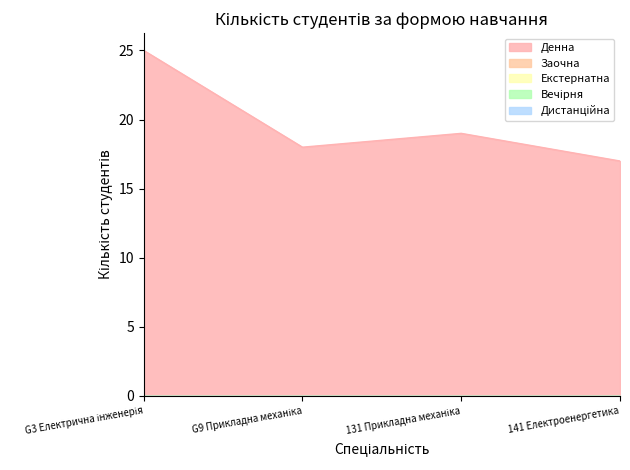

Reading left to right, list all the values displayed in this chart.

Денна: G3 Електрична інженерія=25	G9 Прикладна механіка=18	131 Прикладна механіка=19	141 Електроенергетика=17
Заочна: G3 Електрична інженерія=0	G9 Прикладна механіка=0	131 Прикладна механіка=0	141 Електроенергетика=0
Екстернатна: G3 Електрична інженерія=0	G9 Прикладна механіка=0	131 Прикладна механіка=0	141 Електроенергетика=0
Вечірня: G3 Електрична інженерія=0	G9 Прикладна механіка=0	131 Прикладна механіка=0	141 Електроенергетика=0
Дистанційна: G3 Електрична інженерія=0	G9 Прикладна механіка=0	131 Прикладна механіка=0	141 Електроенергетика=0